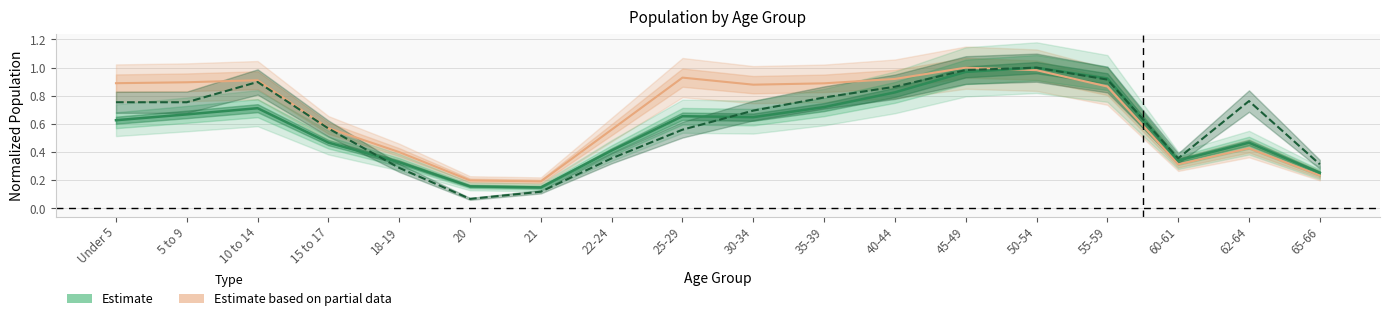

In This Area, how many points are higher than both neighbors (excluding endpoints)?

3